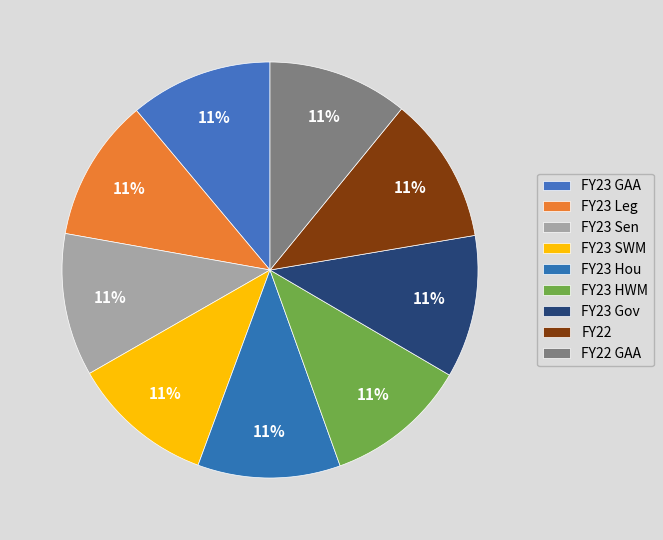

To the nearest percent, what is the average slice percentage?

11%